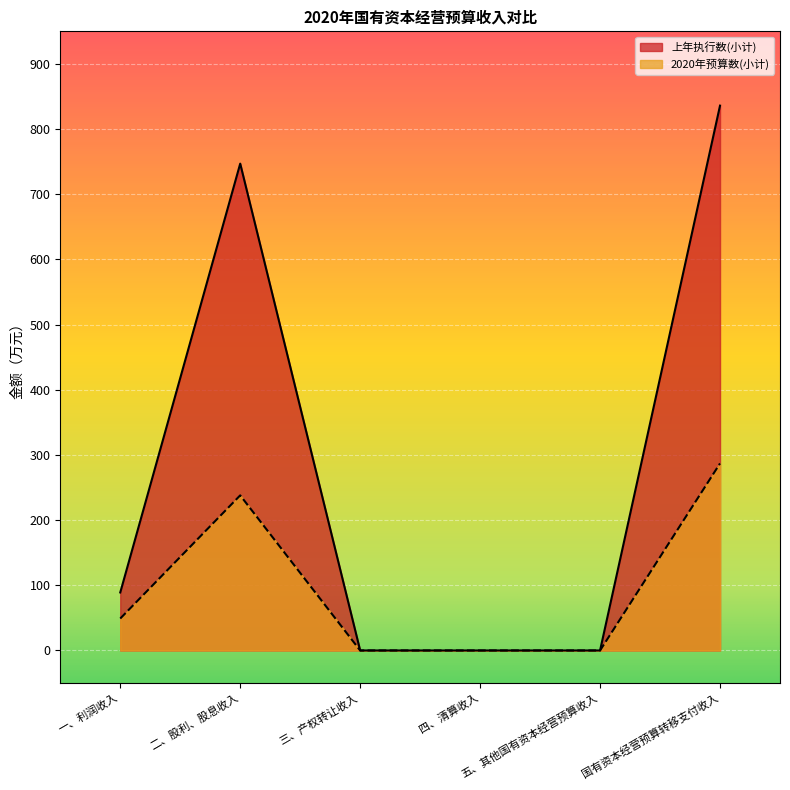

Which series has the largest total across all categories?

上年执行数(小计)